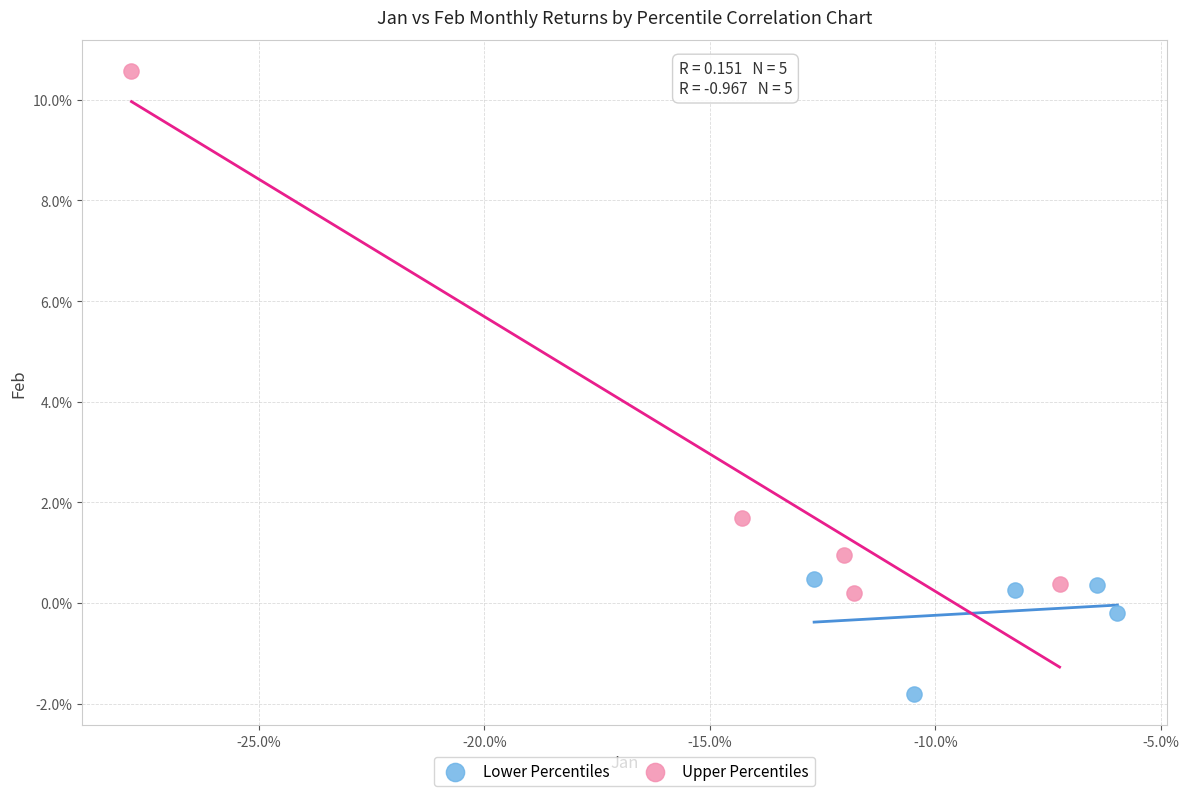

Which series contains the highest Y value?

Upper Percentiles